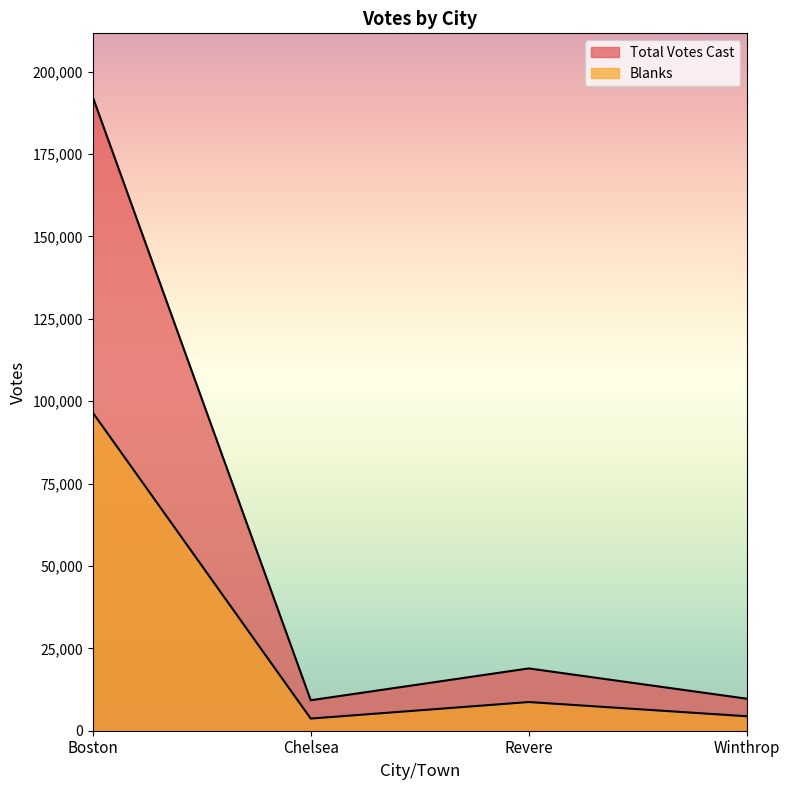

What is the smallest value displayed?

3684